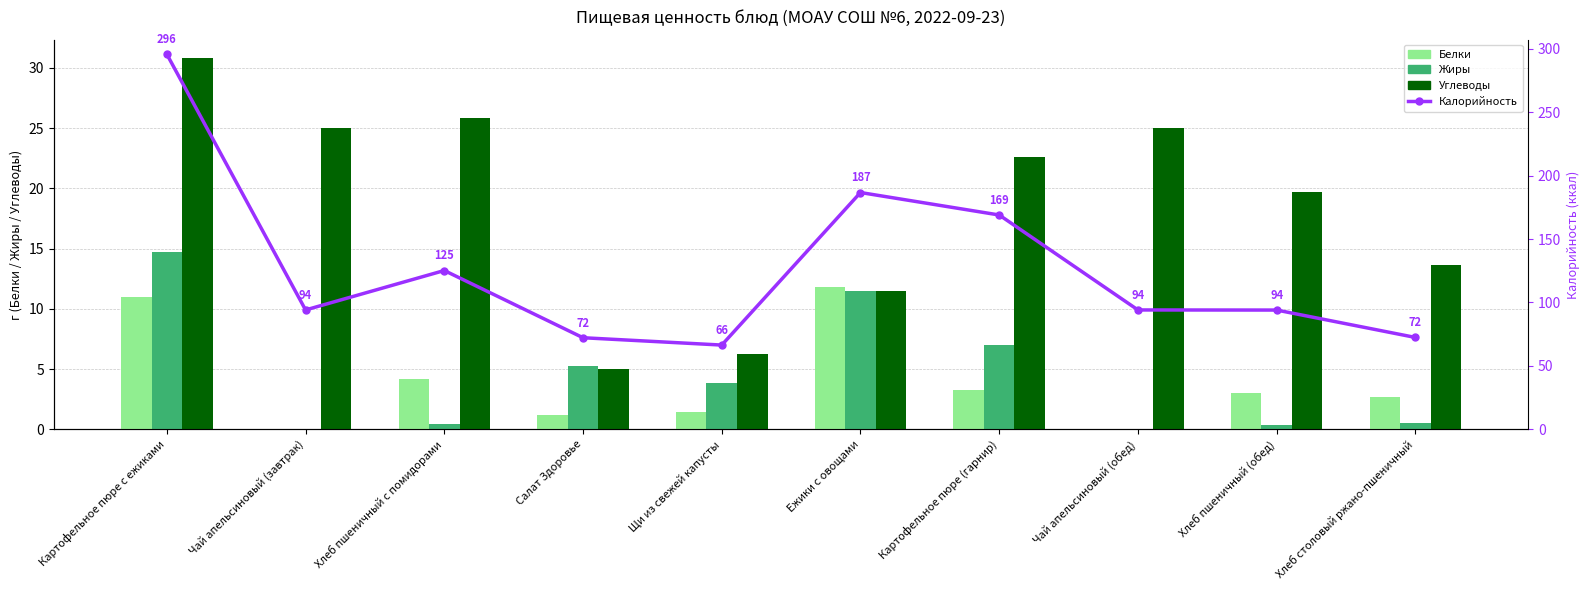

What is the difference between the maximum and minimum values in the Жиры series?

14.7